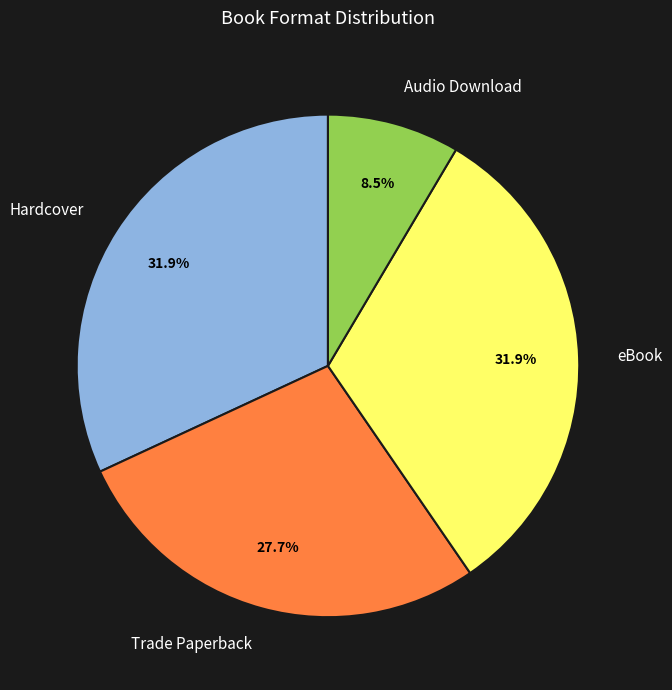

True or false: Trade Paperback accounts for 14% of the total.

False